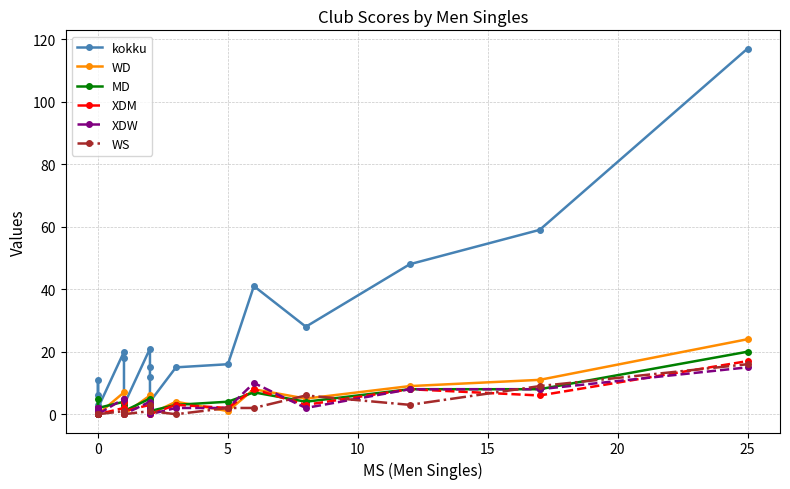

Does the chart have visible grid lines?

Yes